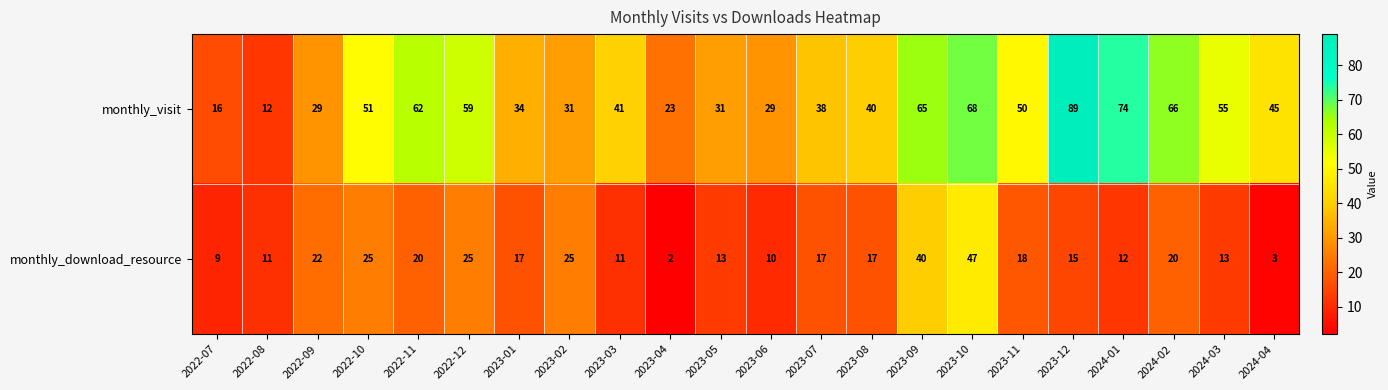

What is the sum of the monthly_download_resource values at 2022-12 and 2022-09?

47